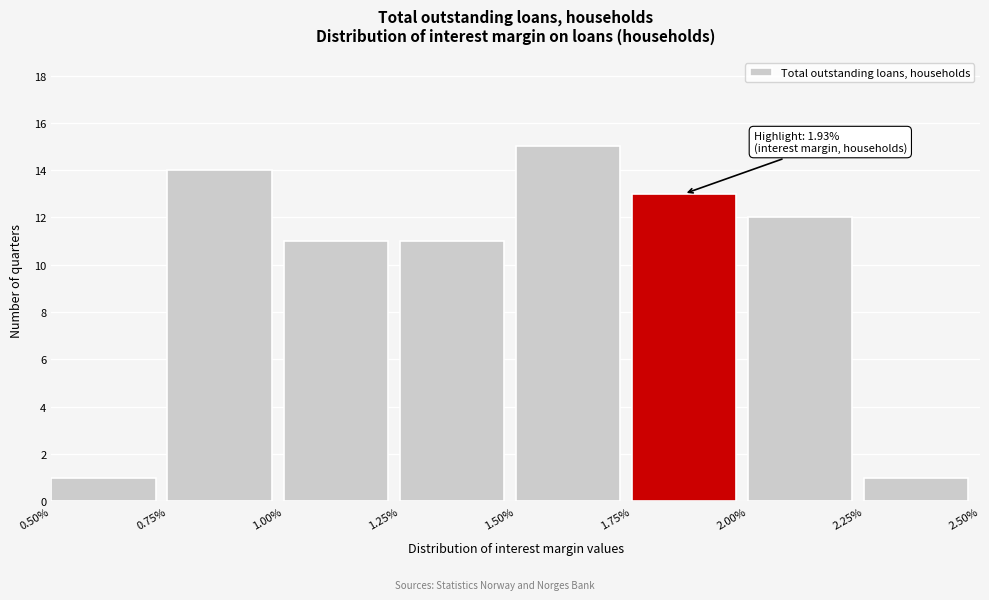

Over which range of the x-axis is the bar tallest?

1.50% to 1.75%